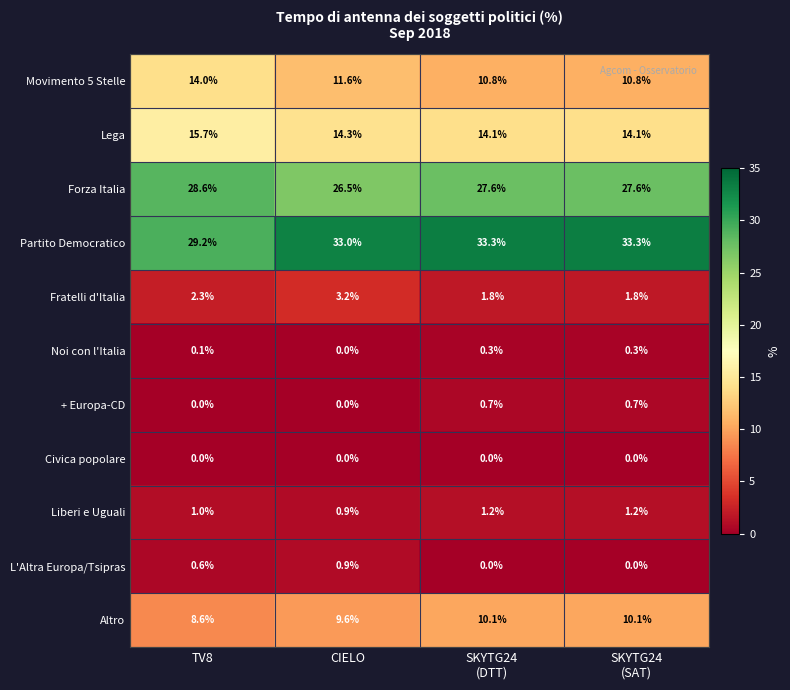

What is the difference between the second highest and second lowest values in the Partito Democratico series?

0.3